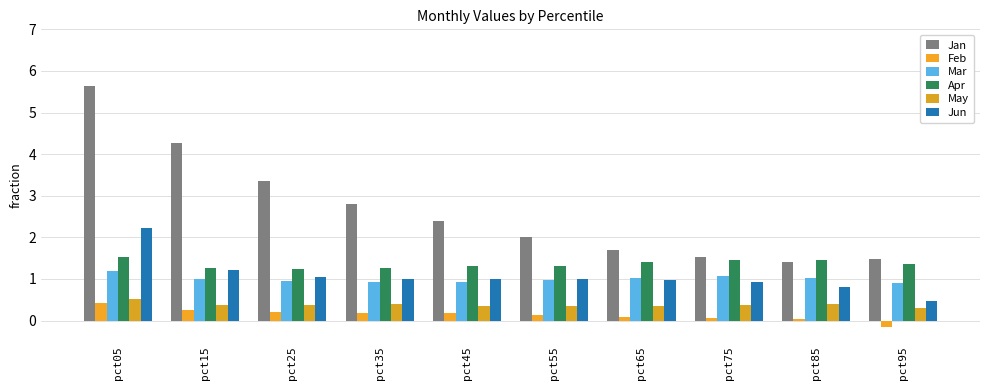

Which category has the lowest value in the Jun series?

pct95